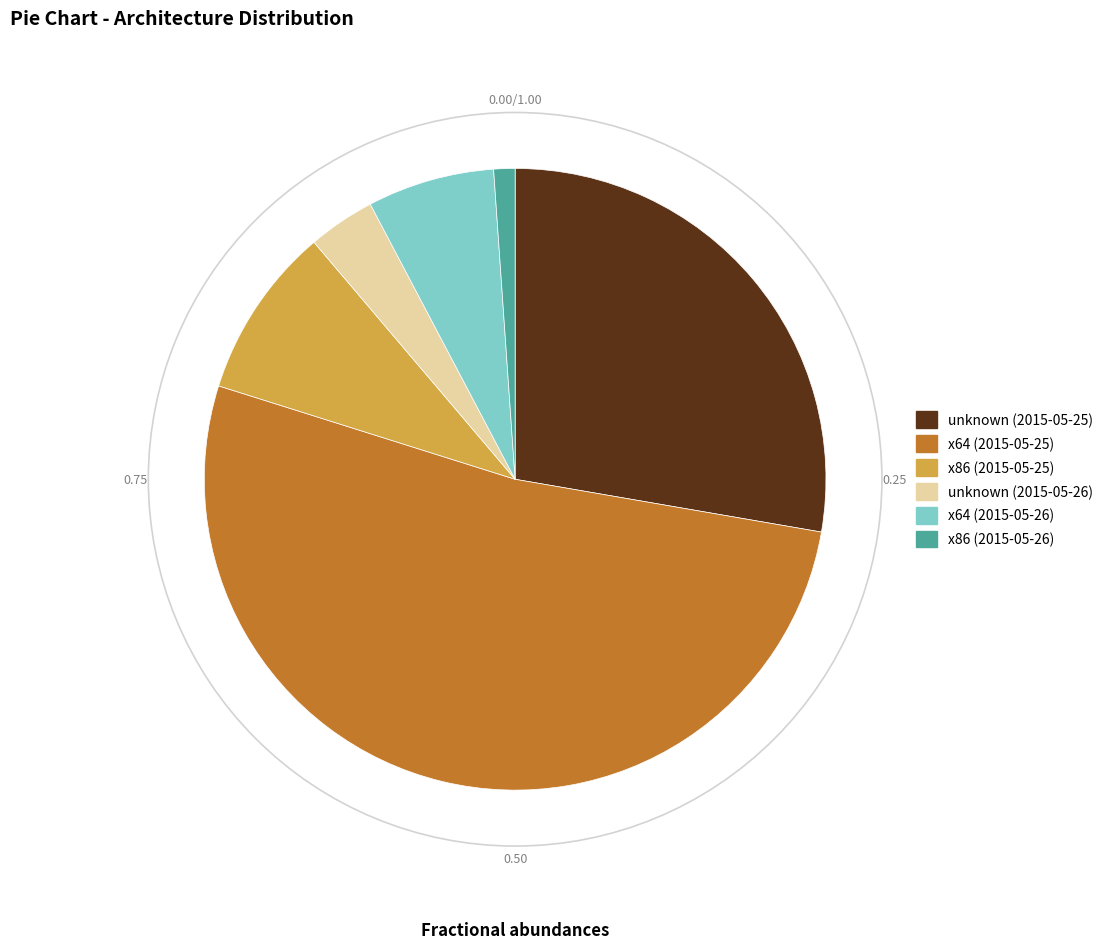

Which slice represents more than half of the pie?

x64 (2015-05-25)